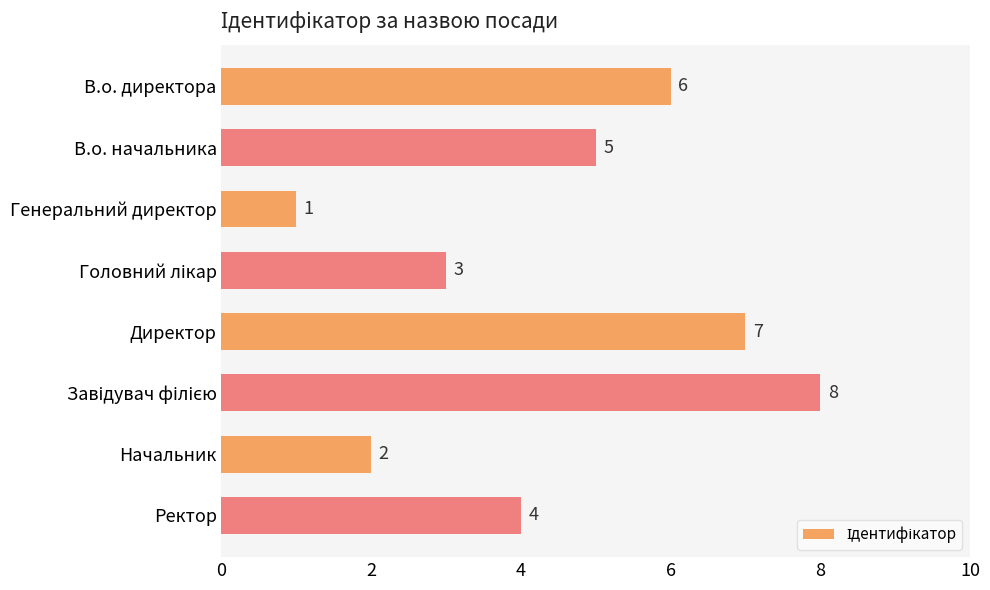

Reading top to bottom, extract all data points from this chart.

6	5	1	3	7	8	2	4